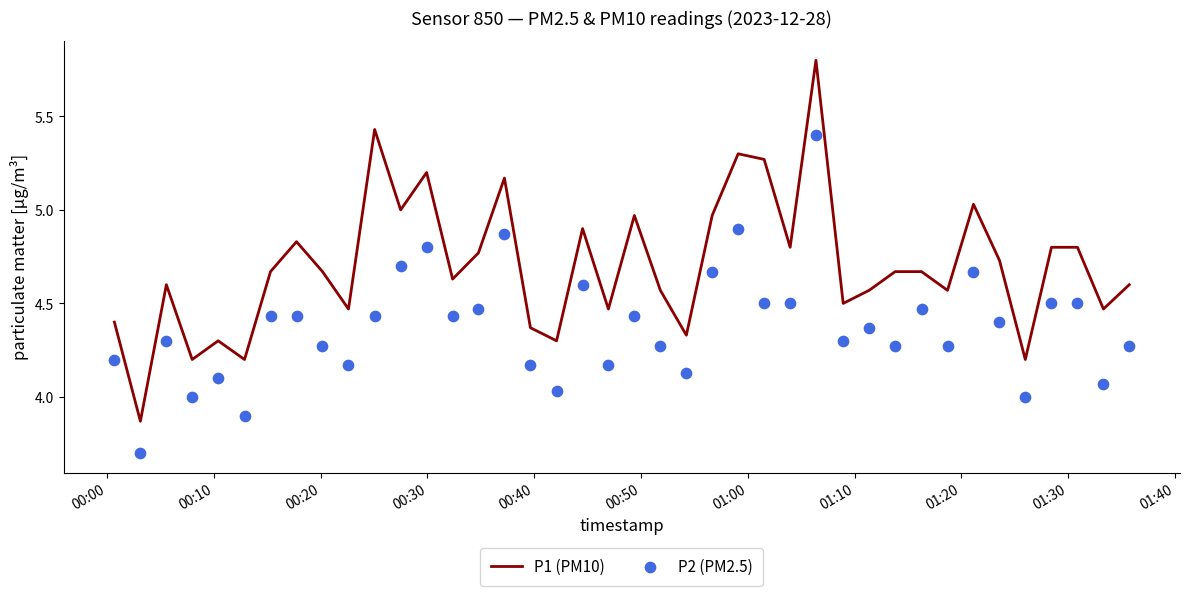

Is the value of P2 (PM2.5) at 01:00 greater than the value of P1 (PM10) at 00:40?

Yes